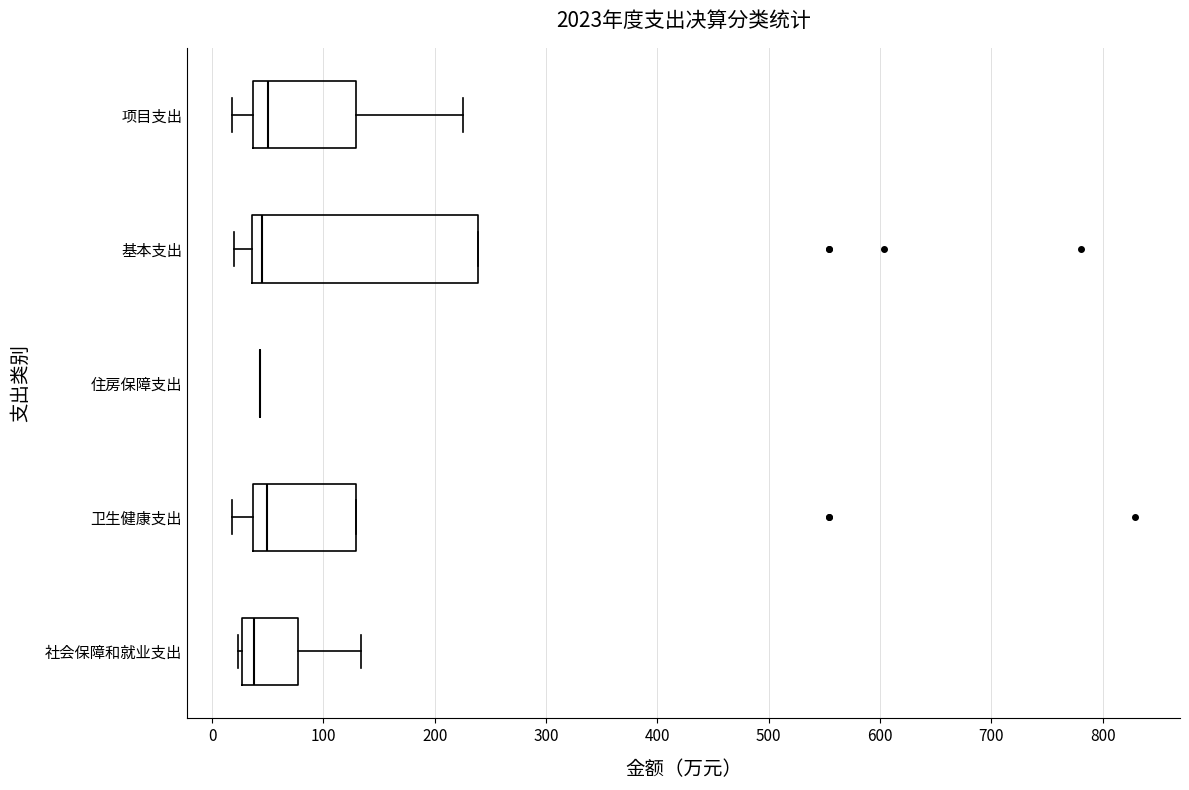

Reading bottom to top, read every box against the x-axis: the position of its median line, the range the box covers, and the ends of its whiskers. The values are not printed on the chart, so give them approximately, as read against the axis.

社会保障和就业支出: median 40, box 30 to 80, whiskers 20 to 130
卫生健康支出: median 50, box 40 to 130, whiskers 20 to 130
住房保障支出: box collapsed to a line at 40, whiskers 40 to 40
基本支出: median 40 (just right of the box's left edge), box 40 to 240, whiskers 20 to 240
项目支出: median 50, box 40 to 130, whiskers 20 to 230